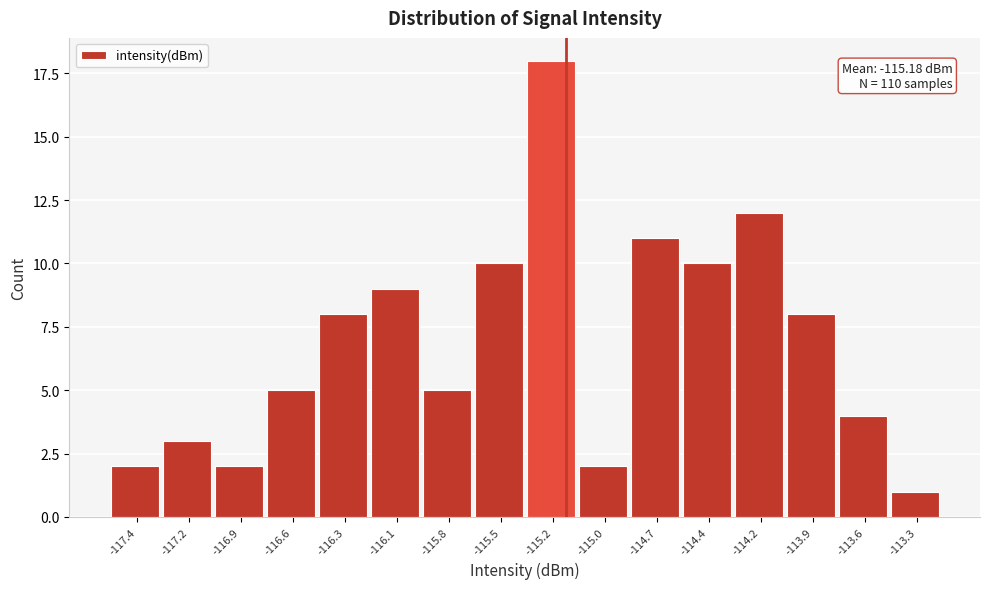

Reading left to right, what are all the values shown in this chart?

2	3	2	5	8	9	5	10	18	2	11	10	12	8	4	1